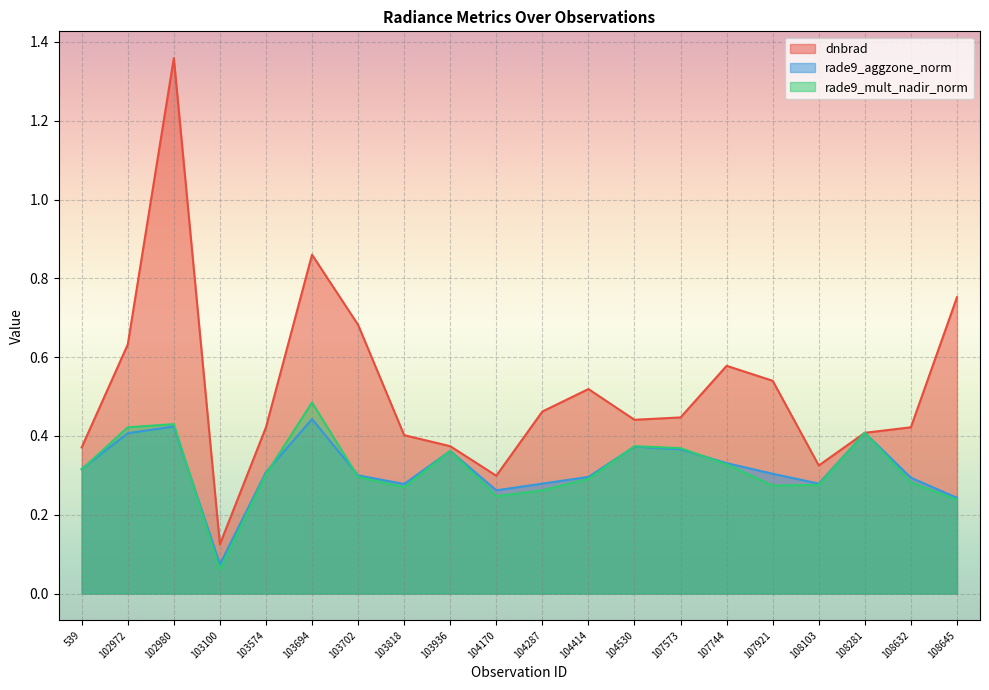

How many lines are shown in the chart?

3